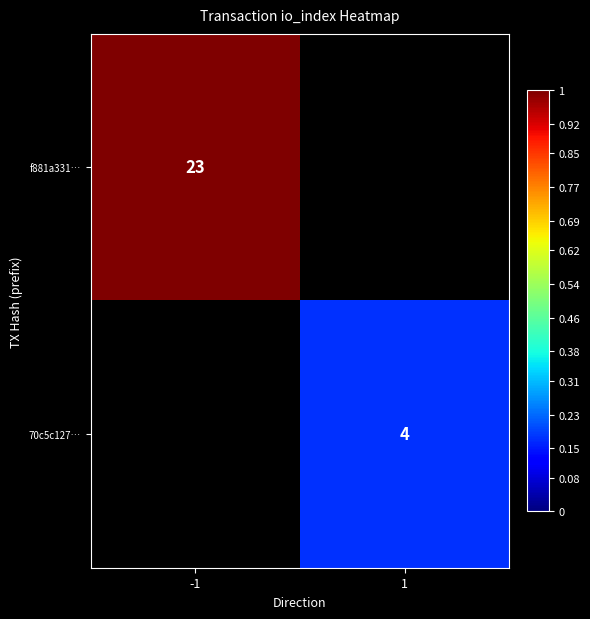

Is it true that f881a331… equals 9 at -1?

False